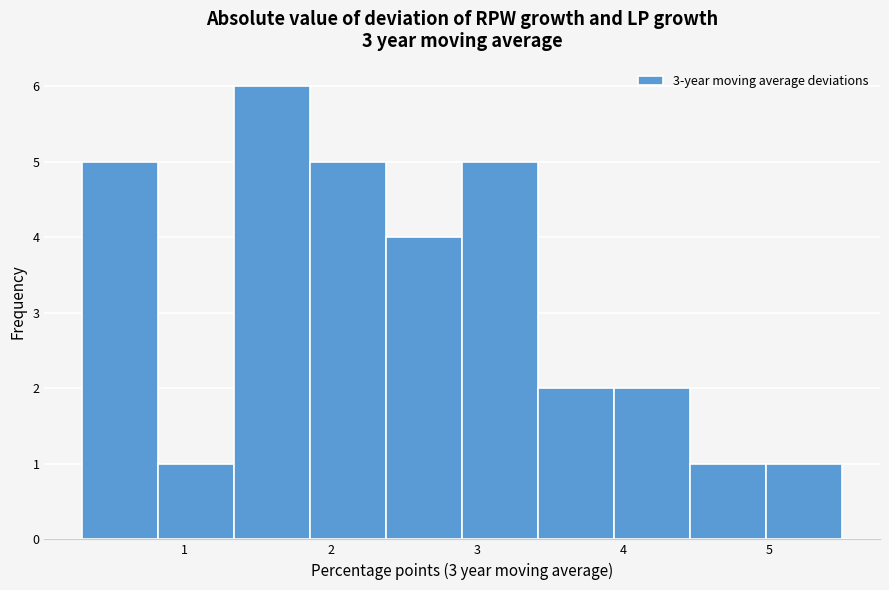

Which range on the x-axis has the tallest bar?

1.34 to 1.86